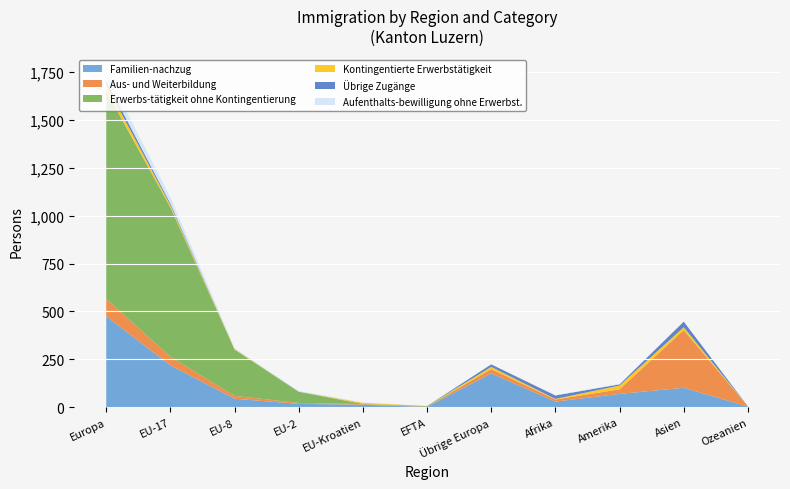

Reading right to left, what are all the values shown in this chart?

Familien-nachzug: 4	102	70	30	177	2	14	18	45	219	475
Aus- und Weiterbildung: 1	301	24	11	22	1	3	5	15	45	91
Erwerbs-tätigkeit ohne Kontingentierung: 0	0	0	0	0	4	1	58	242	779	1084
Kontingentierte Erwerbstätigkeit: 0	15	20	3	12	0	6	0	3	11	32
Übrige Zugänge: 0	29	6	18	13	0	0	1	0	9	23
Aufenthalts-bewilligung ohne Erwerbst.: 0	0	2	2	0	0	2	3	5	33	43